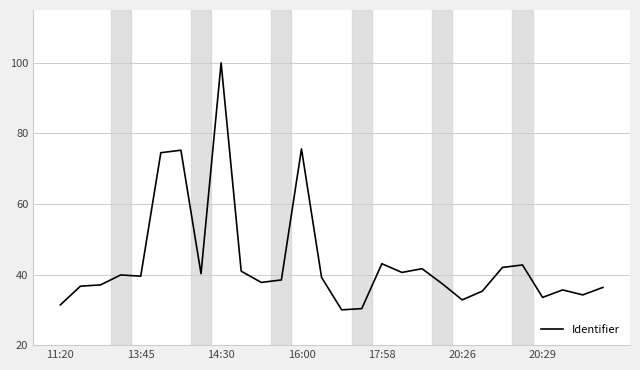

What is the minimum value shown in the chart?

30.0